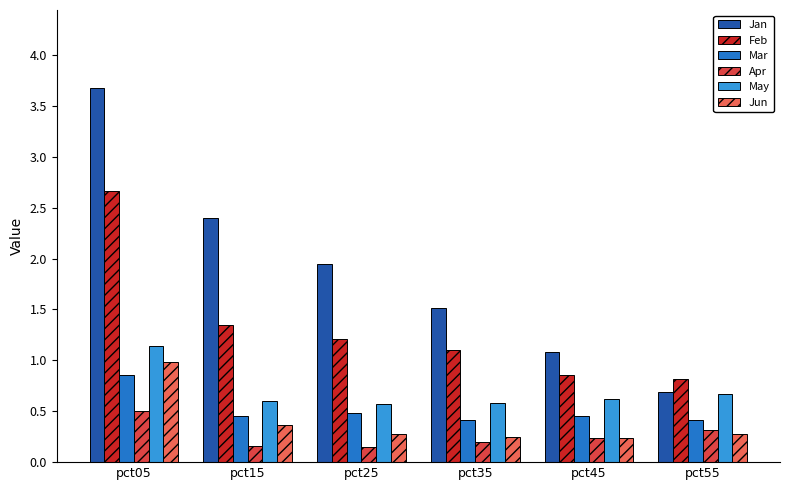

The May series shows 0.6 at pct35. True or false?

True